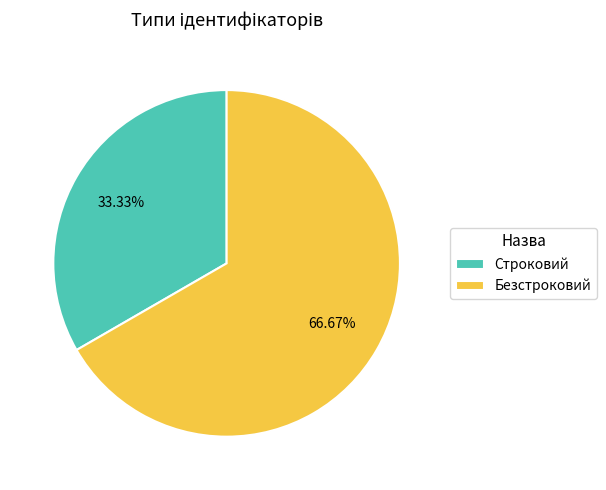

Rank the categories by value from lowest to highest.

Строковий, Безстроковий